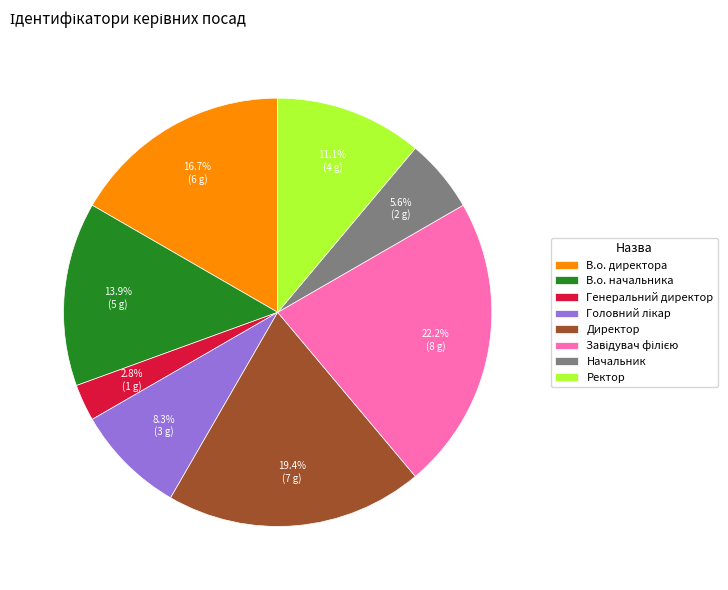

Combined, what portion of the pie is Ректор and В.о. директора?

27.8%